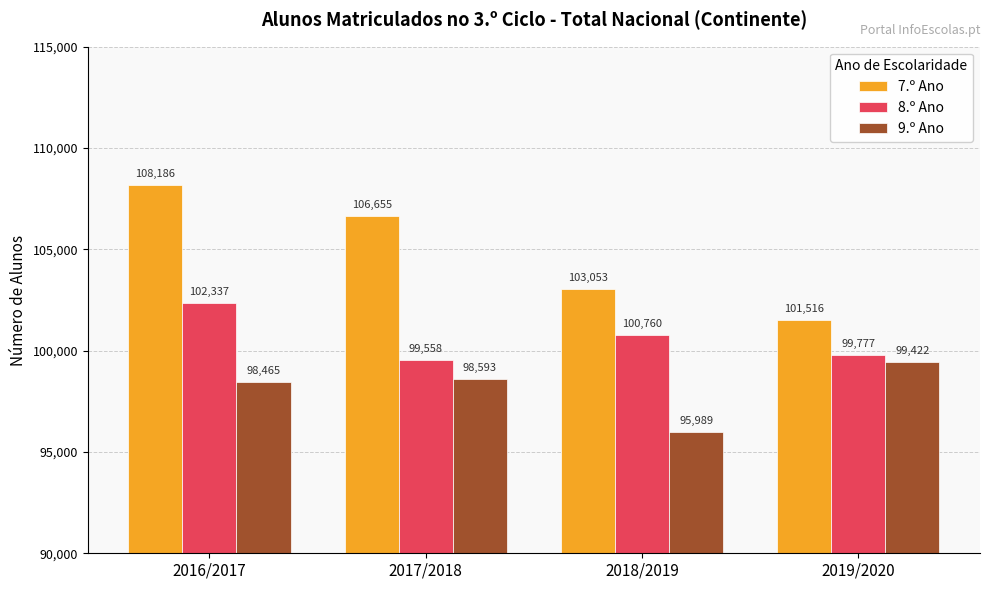

What is the total value across all series at 2019/2020?

300715